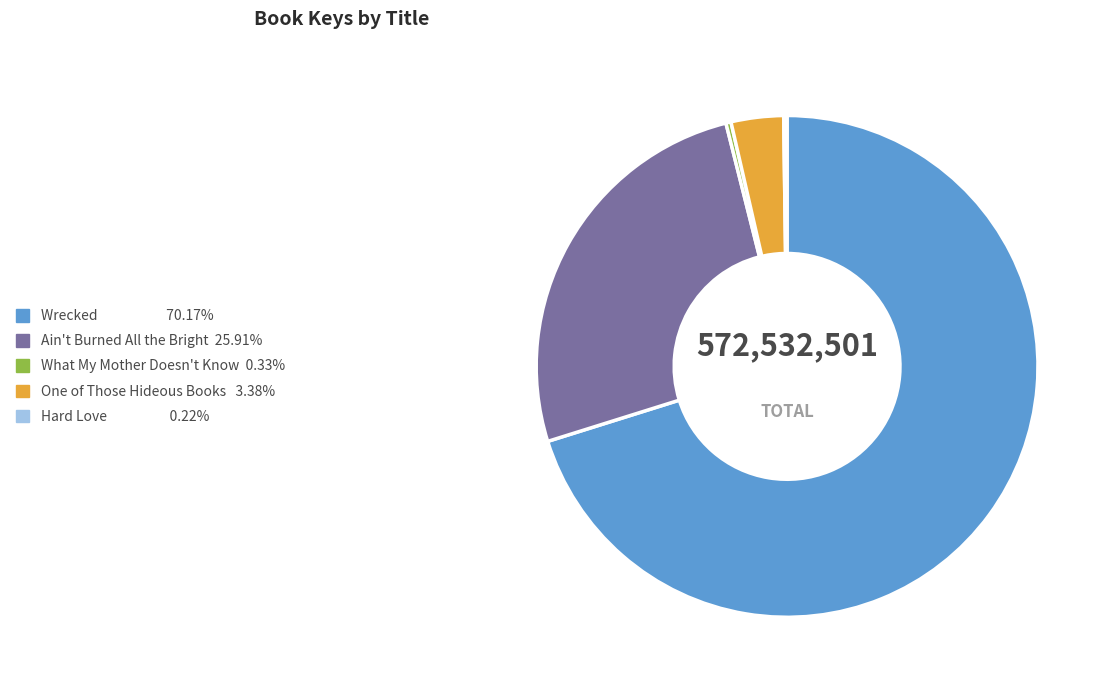

Which category has the biggest portion of the pie?

Wrecked